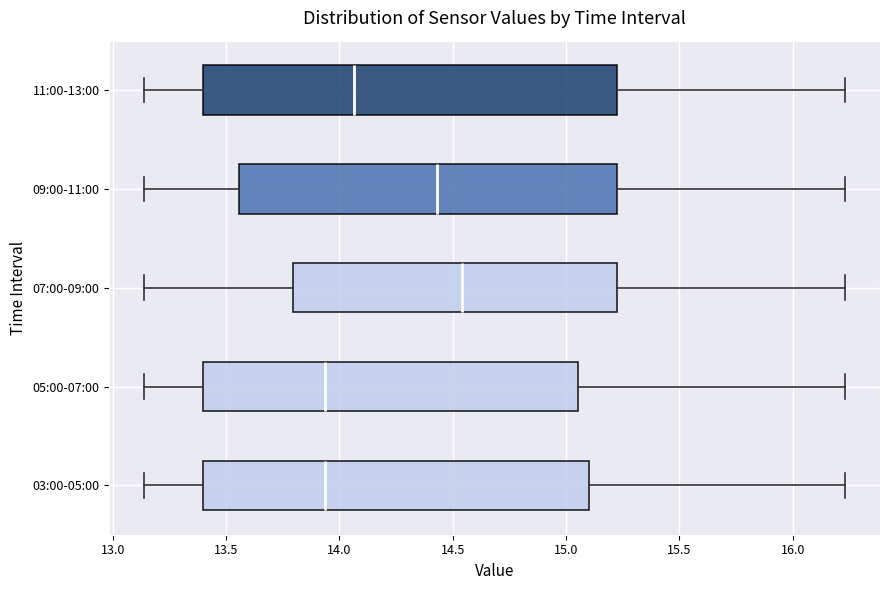

Reading bottom to top, transcribe this box plot: for each box, give where its median line is, the range the box spans, and where its two whiskers end, as read against the x-axis. The values are not printed on the chart, so give them approximately, as read against the axis.

03:00-05:00: median 13.95, box 13.40 to 15.10, whiskers 13.15 to 16.25
05:00-07:00: median 13.95, box 13.40 to 15.05, whiskers 13.15 to 16.25
07:00-09:00: median 14.55, box 13.80 to 15.20, whiskers 13.15 to 16.25
09:00-11:00: median 14.45, box 13.55 to 15.20, whiskers 13.15 to 16.25
11:00-13:00: median 14.05, box 13.40 to 15.20, whiskers 13.15 to 16.25